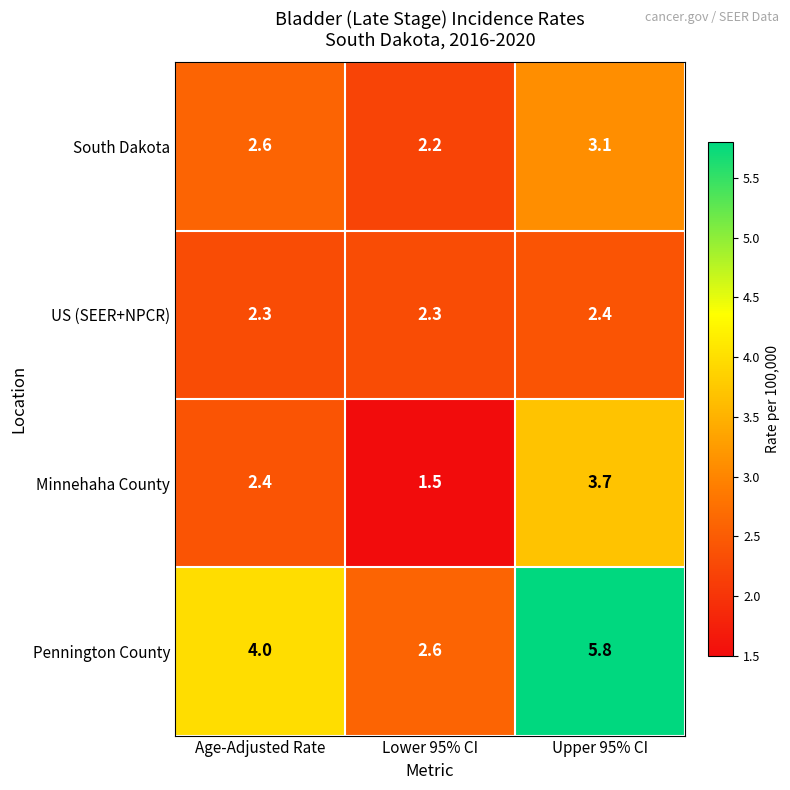

What is the minimum value shown in the chart?

1.5